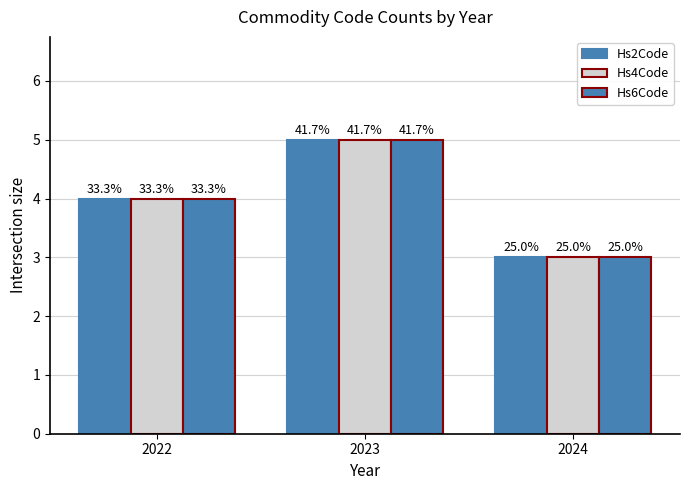

Are the bars horizontal?

No